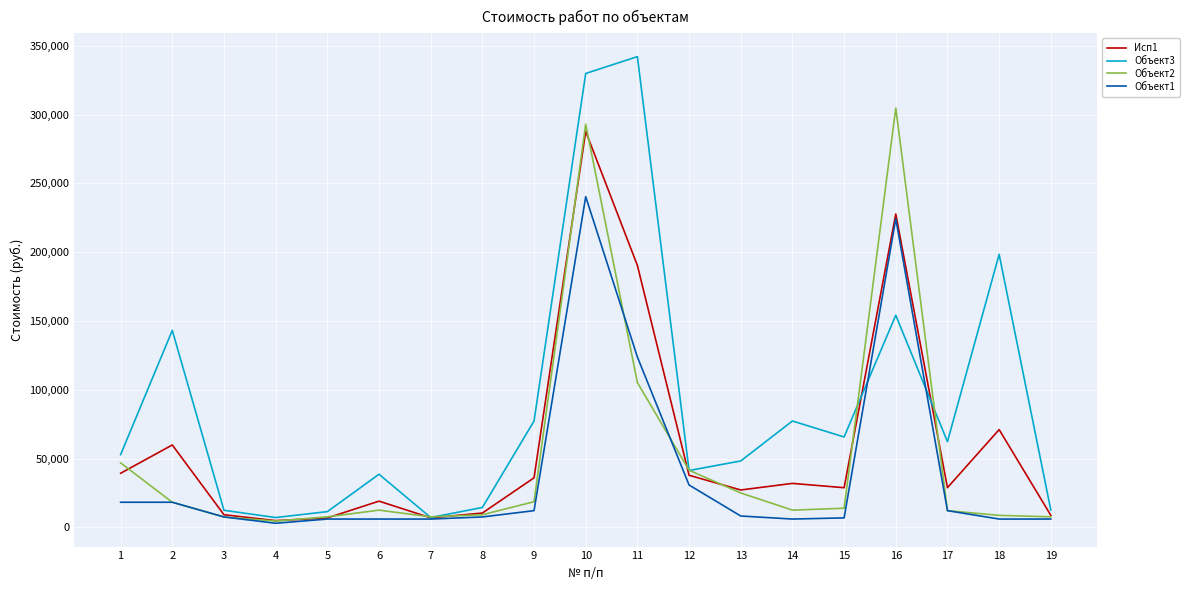

Is it true that Исп1 equals 8824.8 at 19?

True